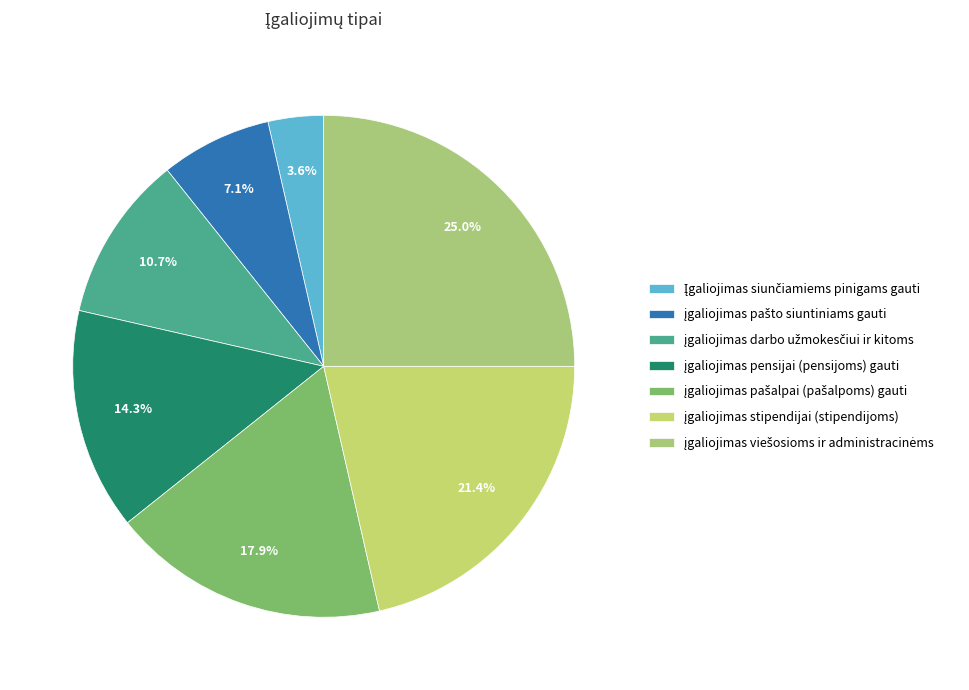

Which slice is the largest?

įgaliojimas viešosioms ir administracinėms